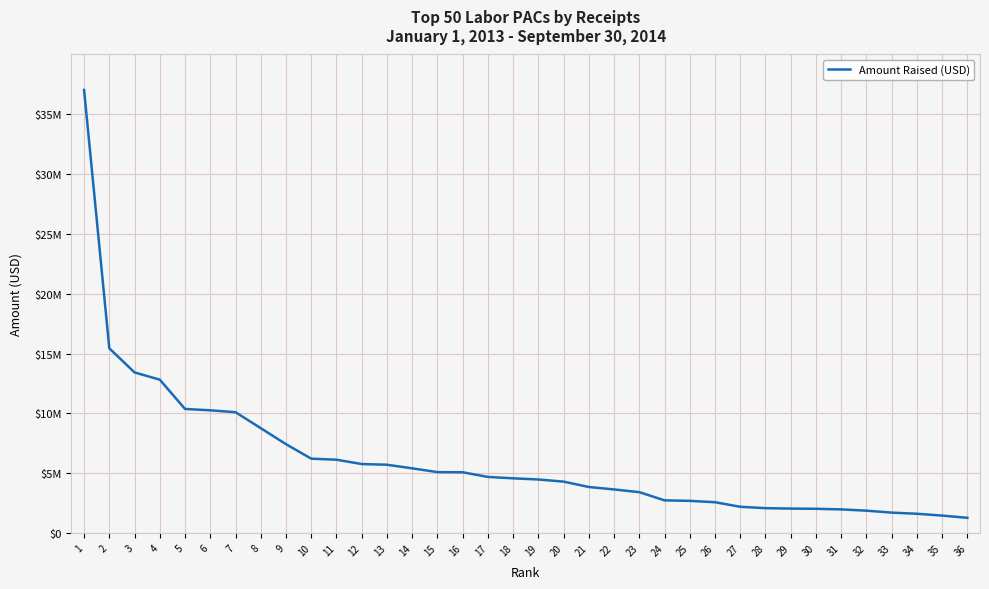

Is this an area chart (filled region under the line)?

No